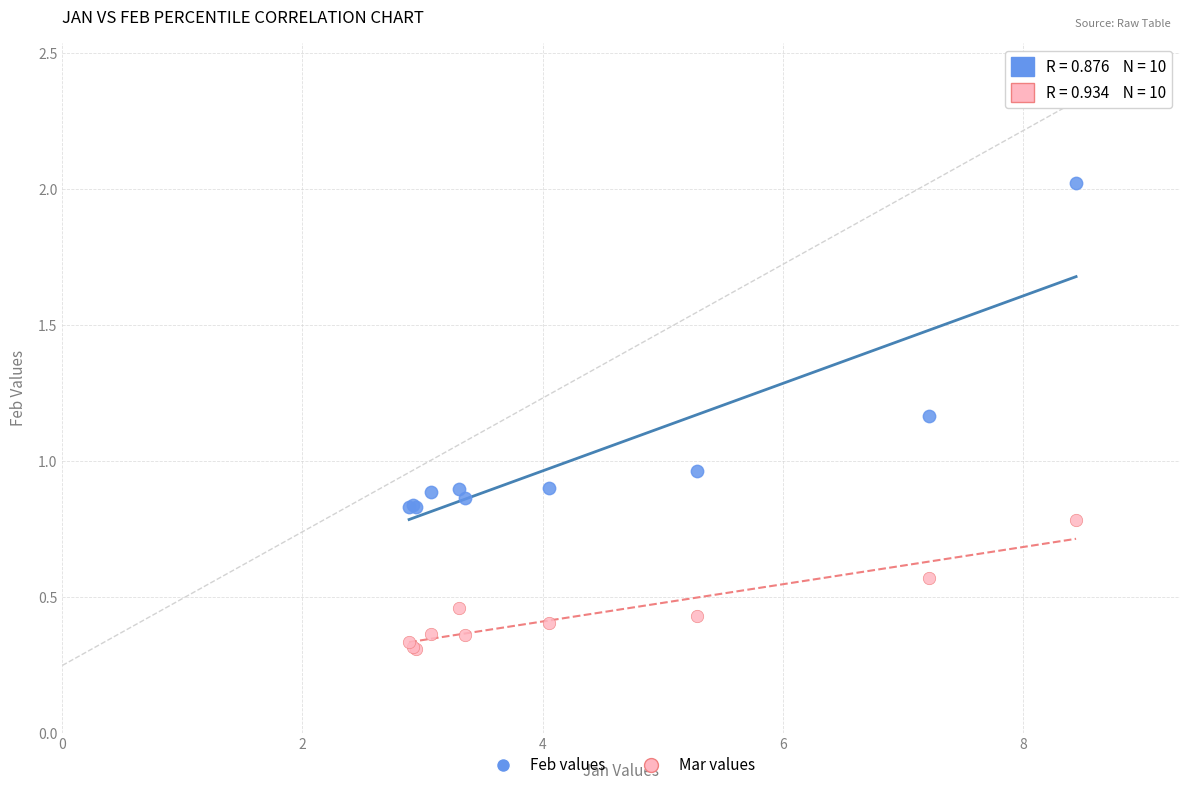

Which series has the widest spread of Y values?

Feb values